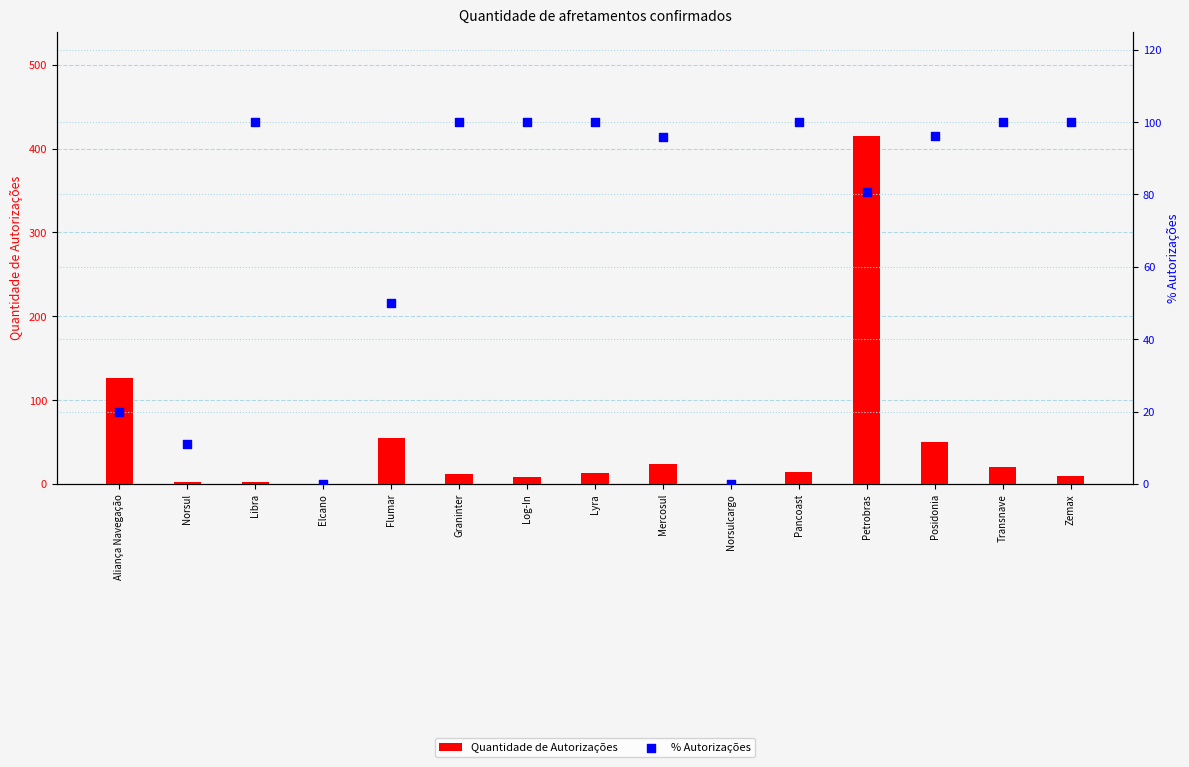

Which series has the largest total across all categories?

% Autorizações